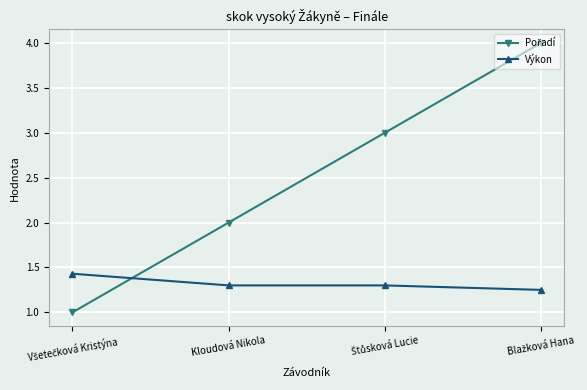

What is the minimum value shown in the chart?

1.0